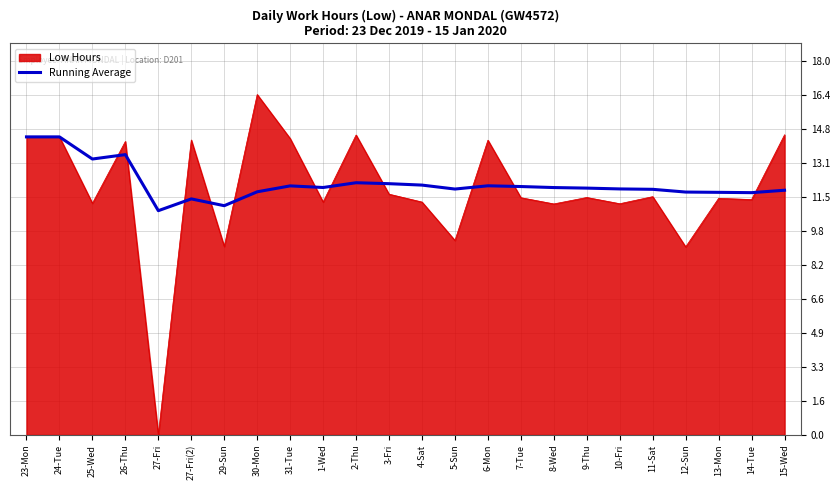

What position from the left is 8-Wed?

17